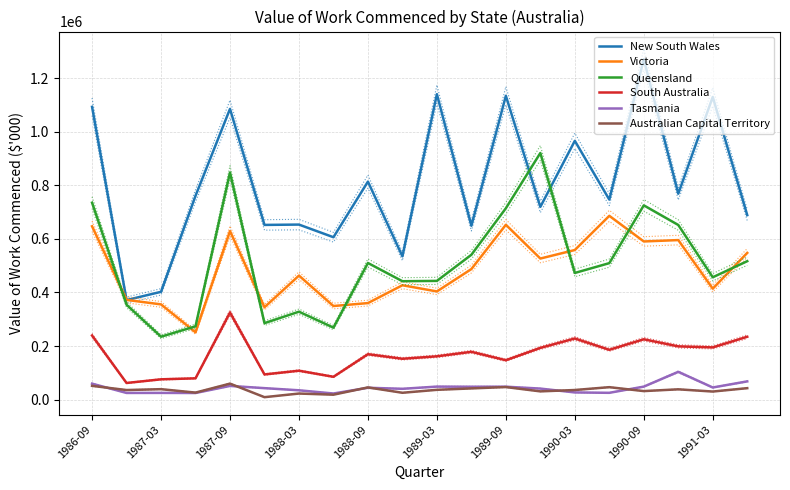

What is the difference between the maximum and minimum values in the Victoria series?

434984